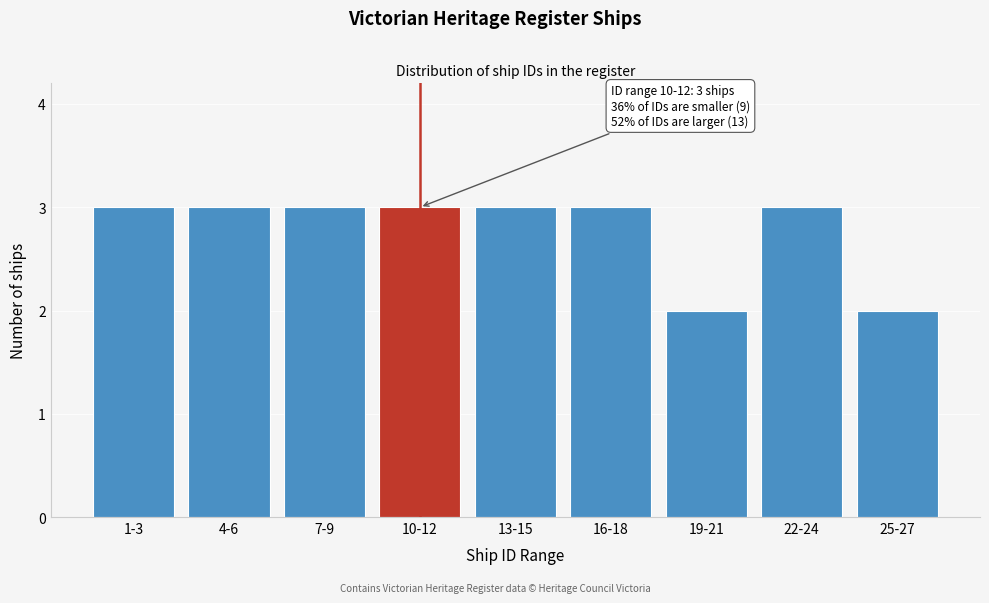

Reading left to right, what are all the values shown in this chart?

1-3=3	4-6=3	7-9=3	10-12=3	13-15=3	16-18=3	19-21=2	22-24=3	25-27=2